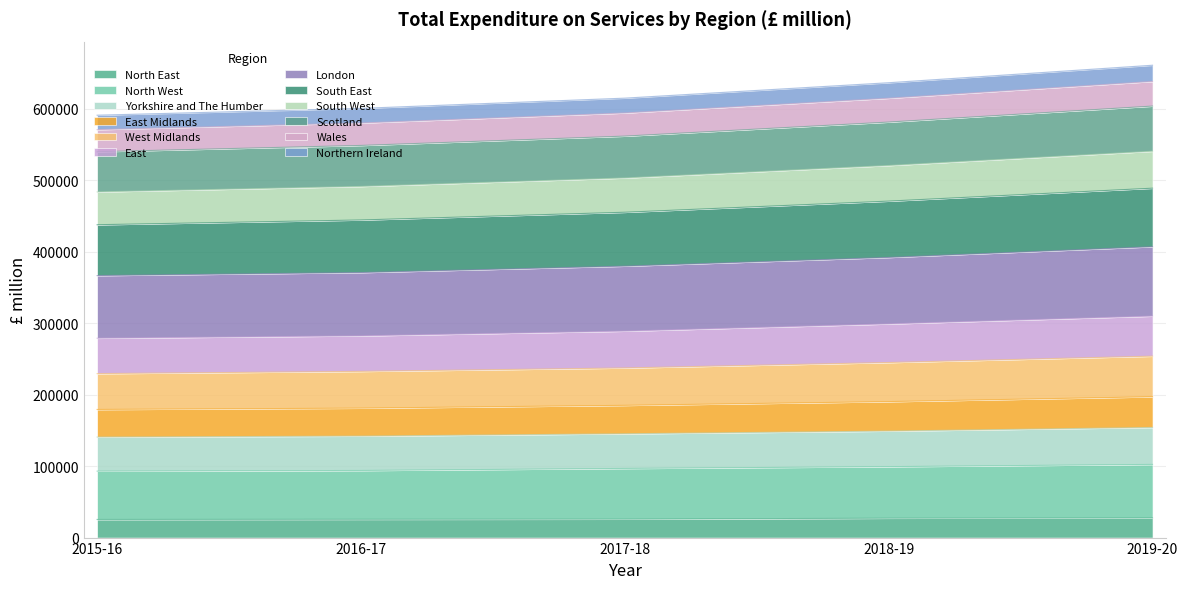

What is the total value across all series at 2019-20?

660928